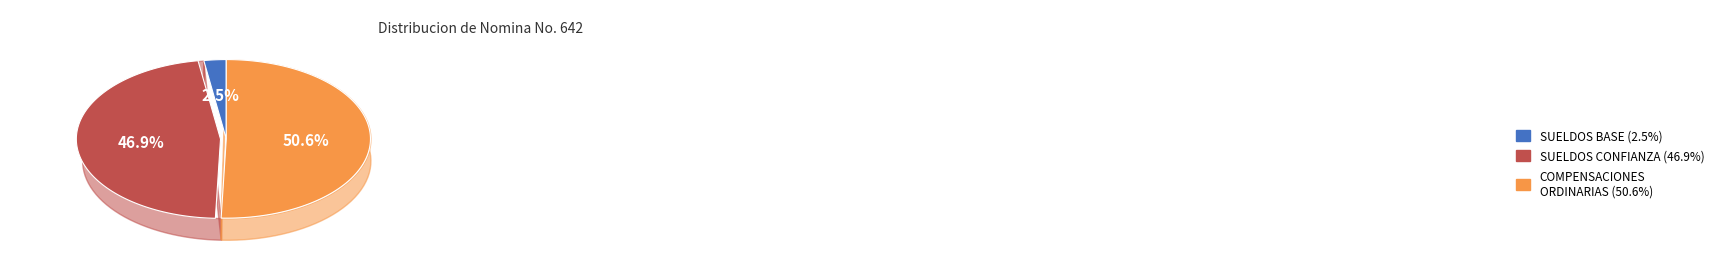

What is the change in value from SUELDOS AL PERSONAL DE BASE to SUELDOS AL PERSONAL DE CONFIANZA?

+23162.7